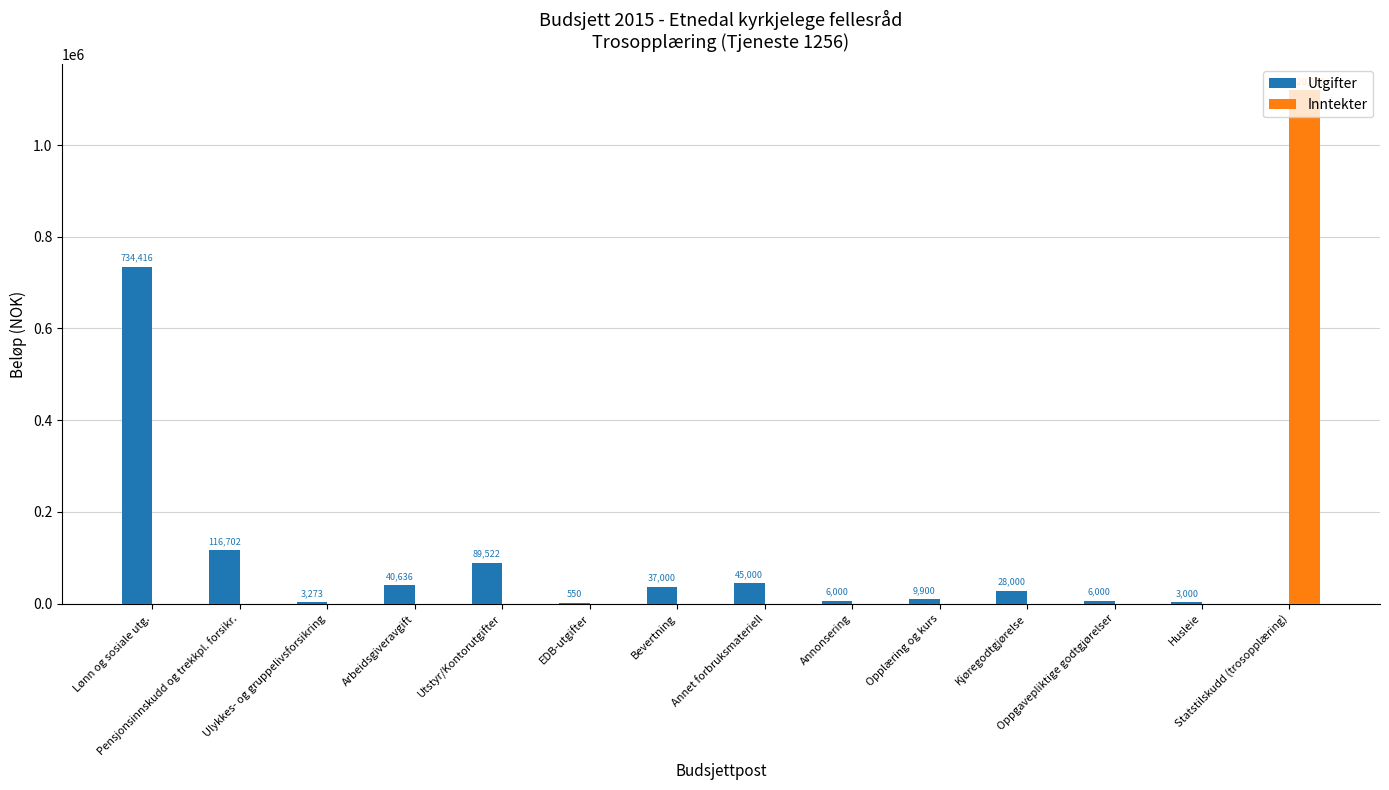

Which series has the largest total across all categories?

Inntekter